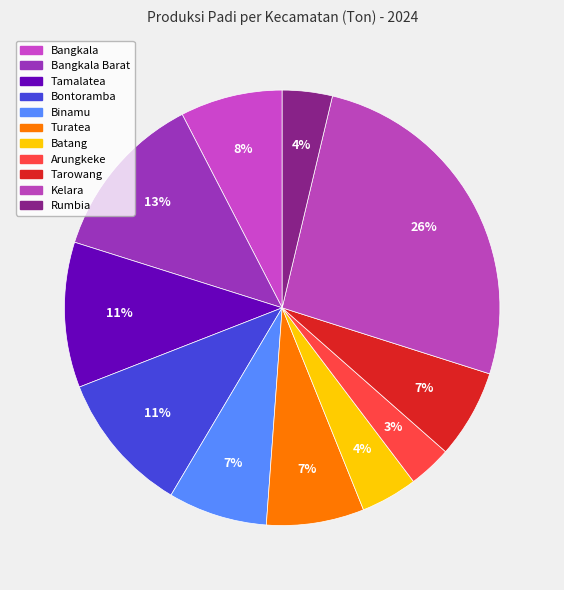

Which slice is the largest?

Kelara